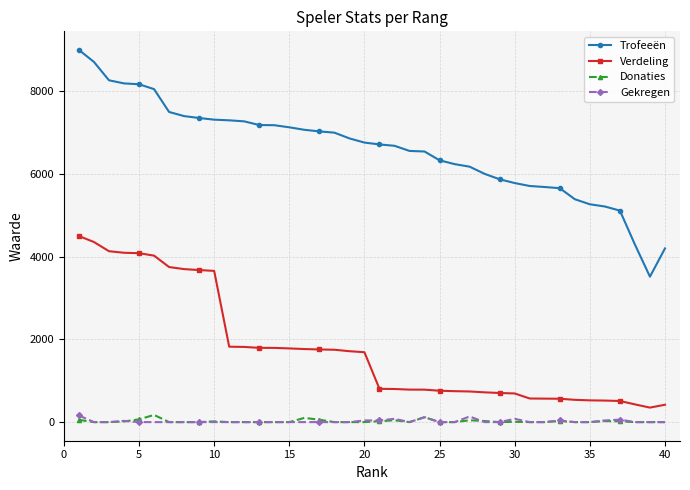

What is the lowest value of the Verdeling series?

351